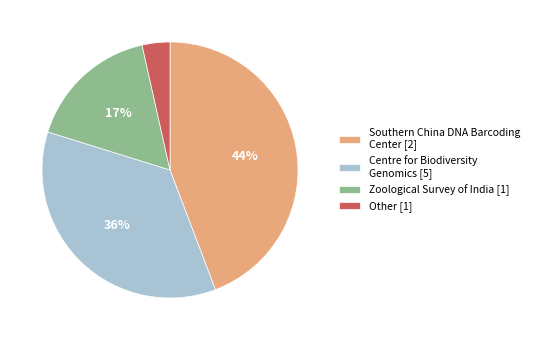

Approximately how many times larger is the value at Southern China DNA Barcoding Center [2] compared to Centre for Biodiversity Genomics [5]?

1.2